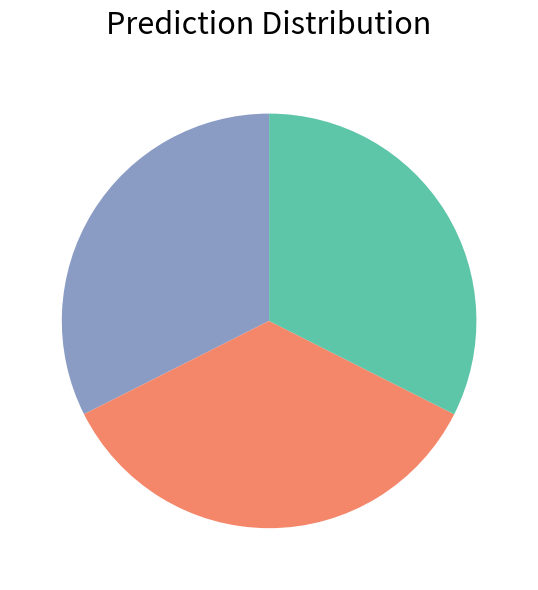

Does any single category account for the majority?

No